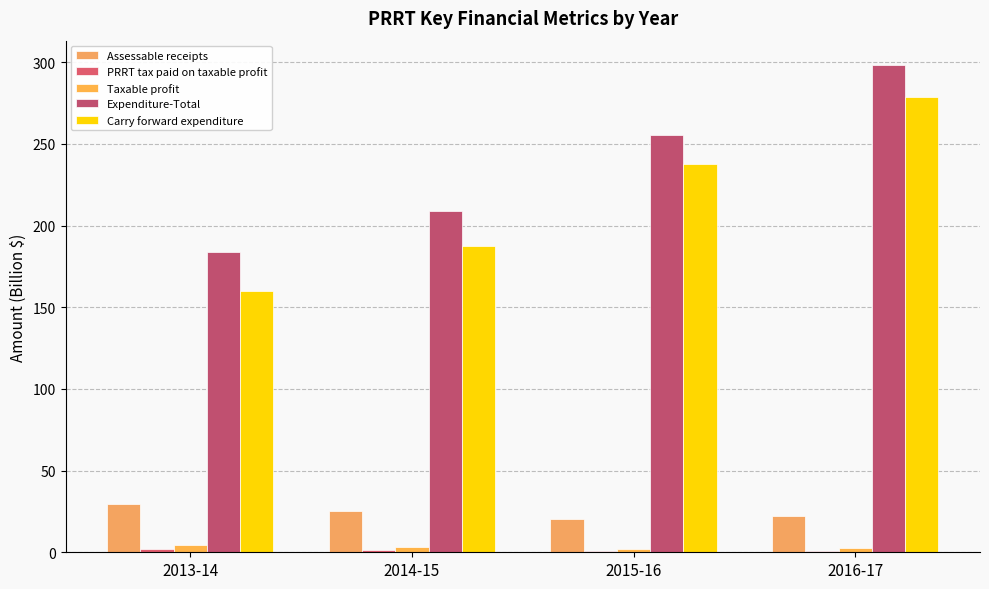

Are the bars grouped side by side (vs. stacked)?

Yes